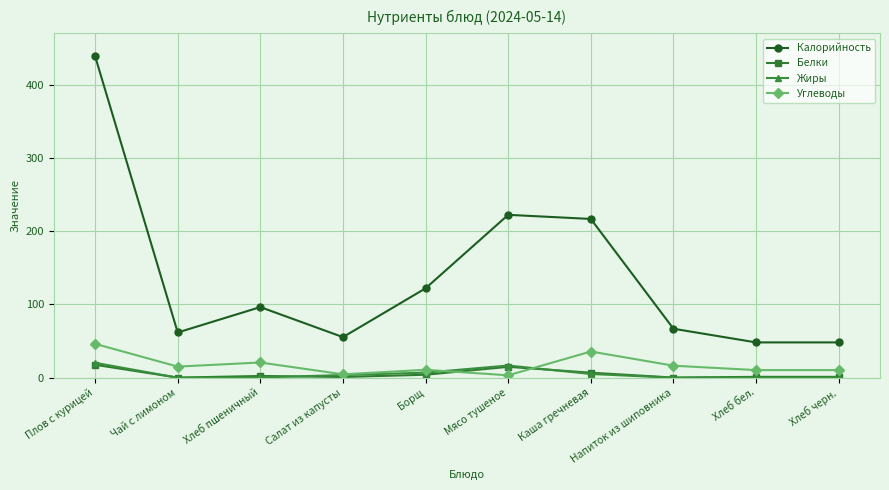

True or false: Калорийность and Углеводы cross at least once.

False